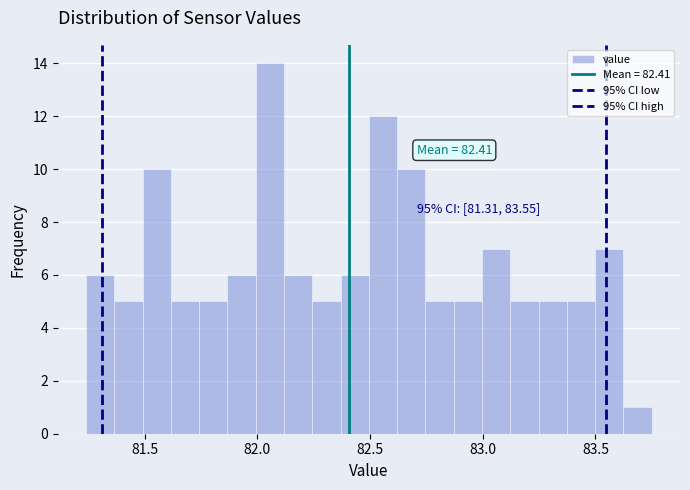

Read against the x-axis, roughly where is the centre of the tallest bar?

82.05